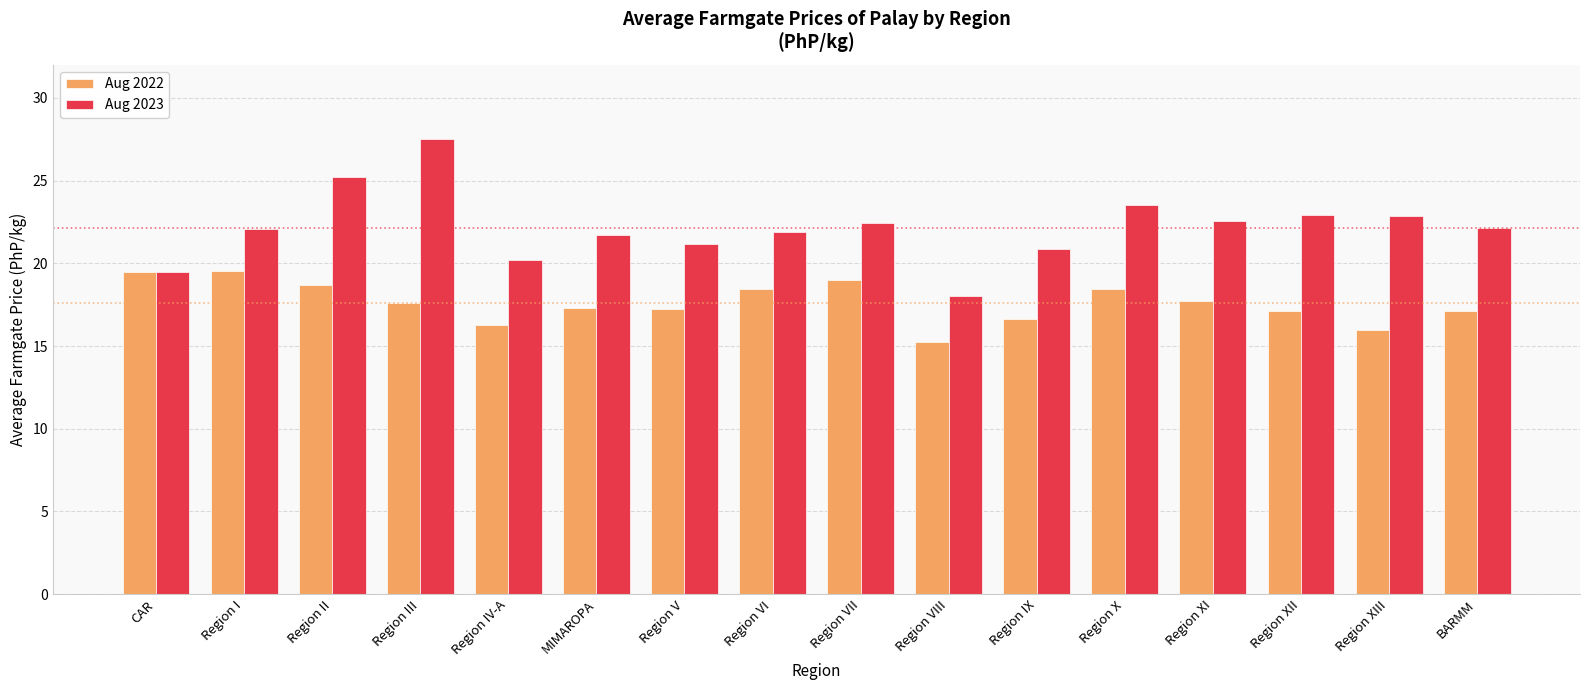

Count the number of data series in this chart.

2